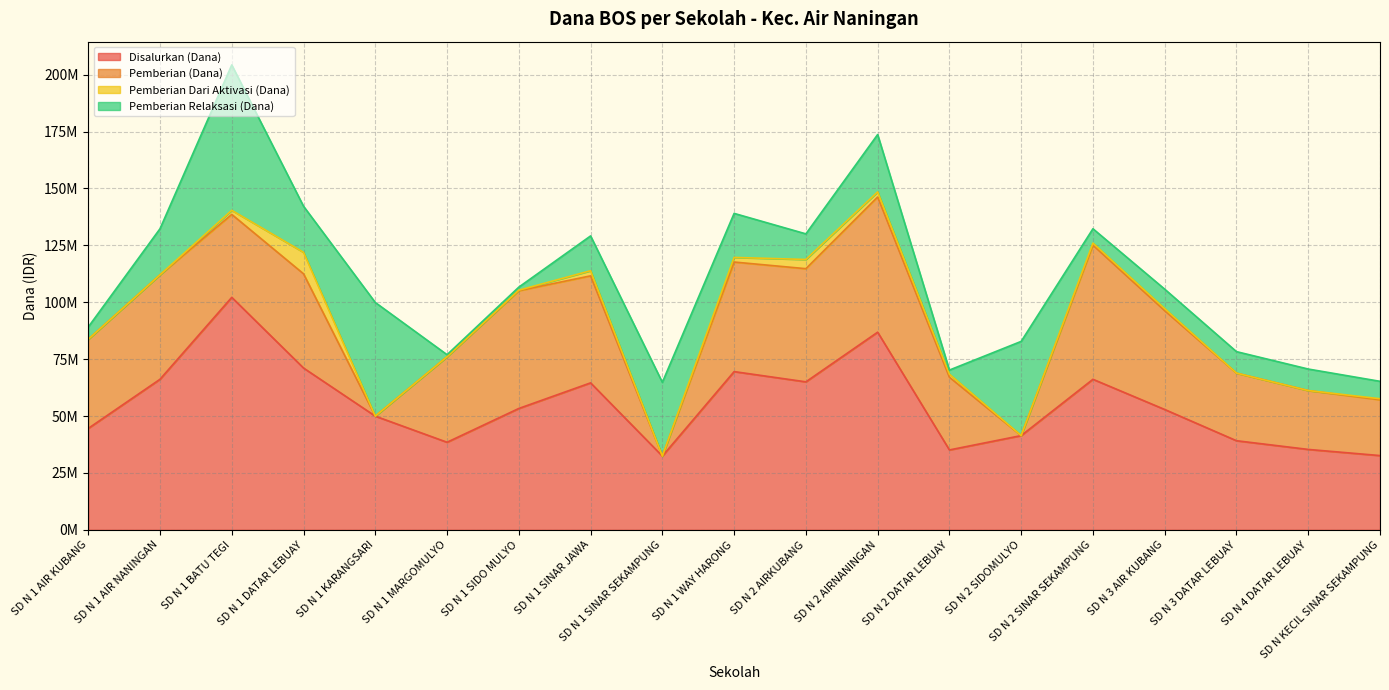

How many lines are shown in the chart?

4